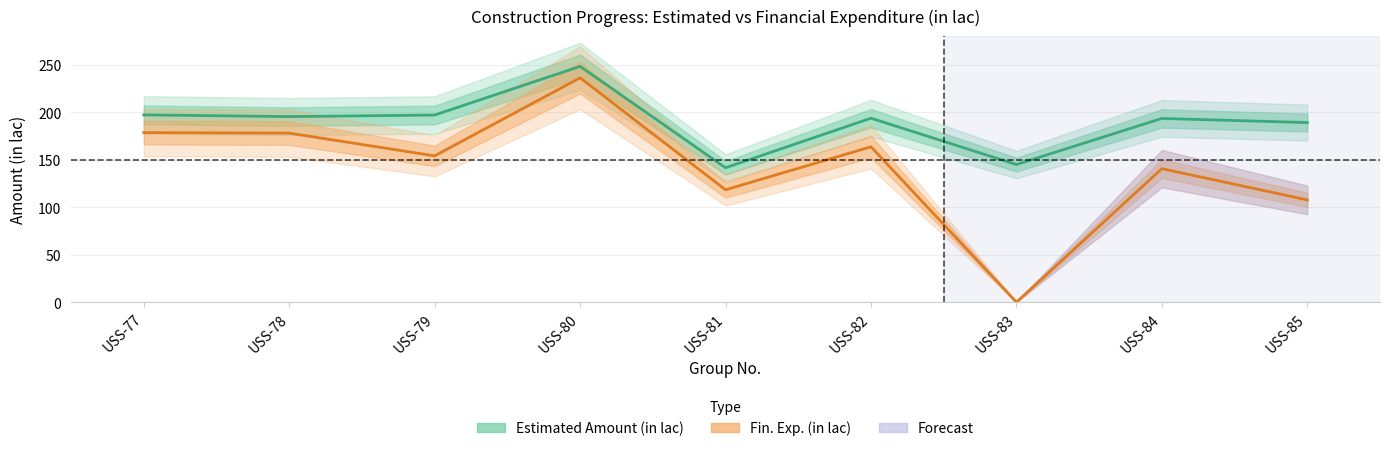

Where is the first local minimum for Fin. Exp. (in lac)?

USS-79